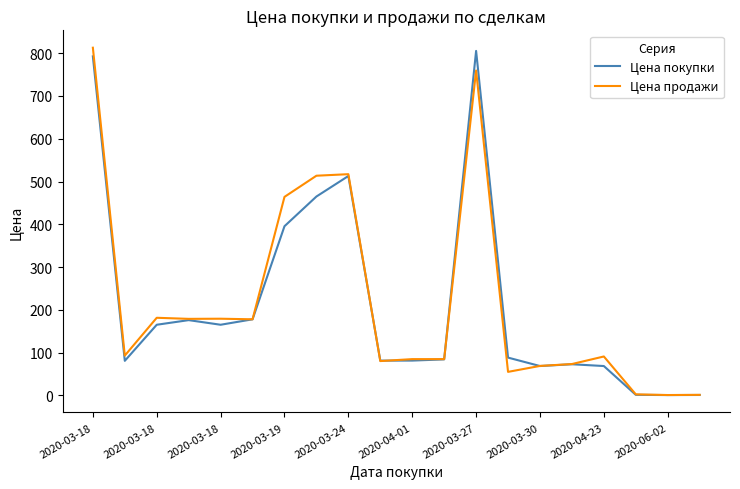

What is the maximum value for Цена покупки?

805.4